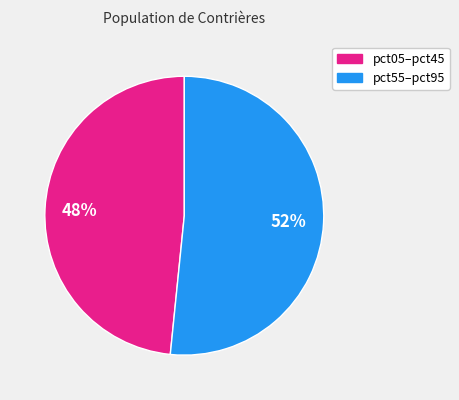

Is there a majority slice in this chart?

Yes